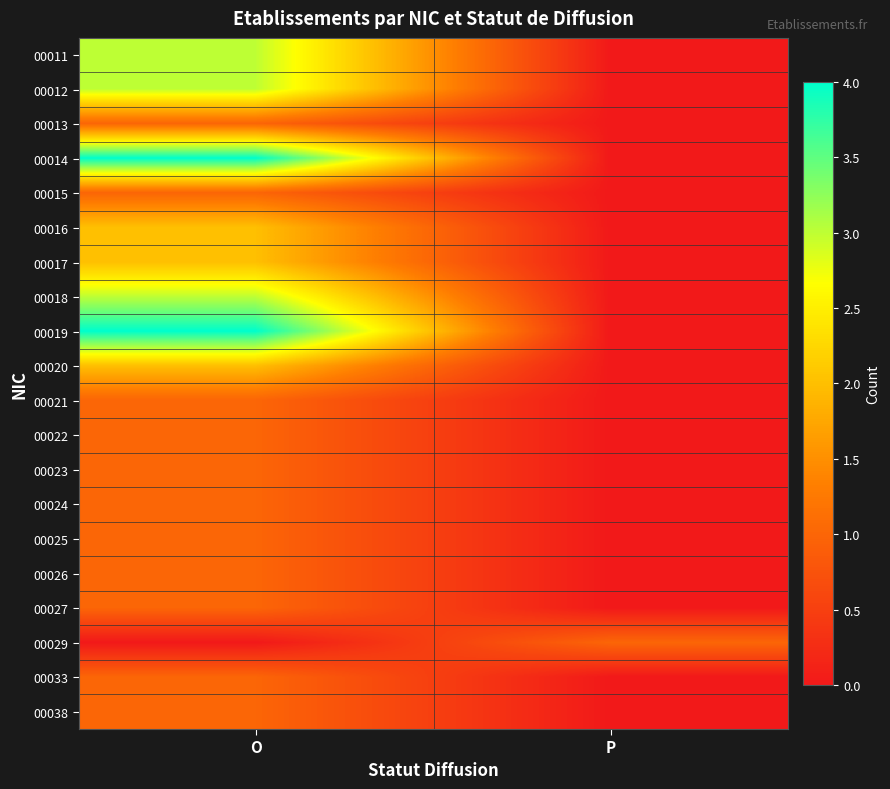

Count the number of data series in this chart.

20